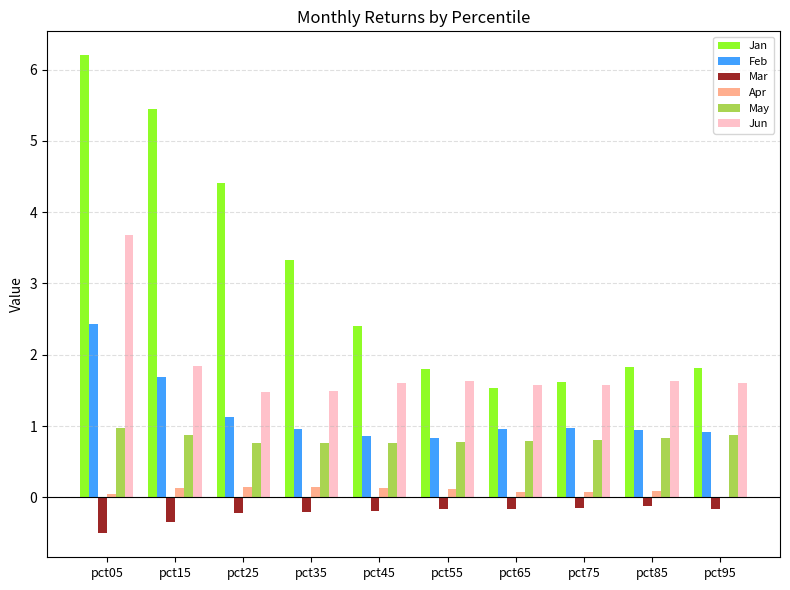

At which category is the sum across all series the highest?

pct05